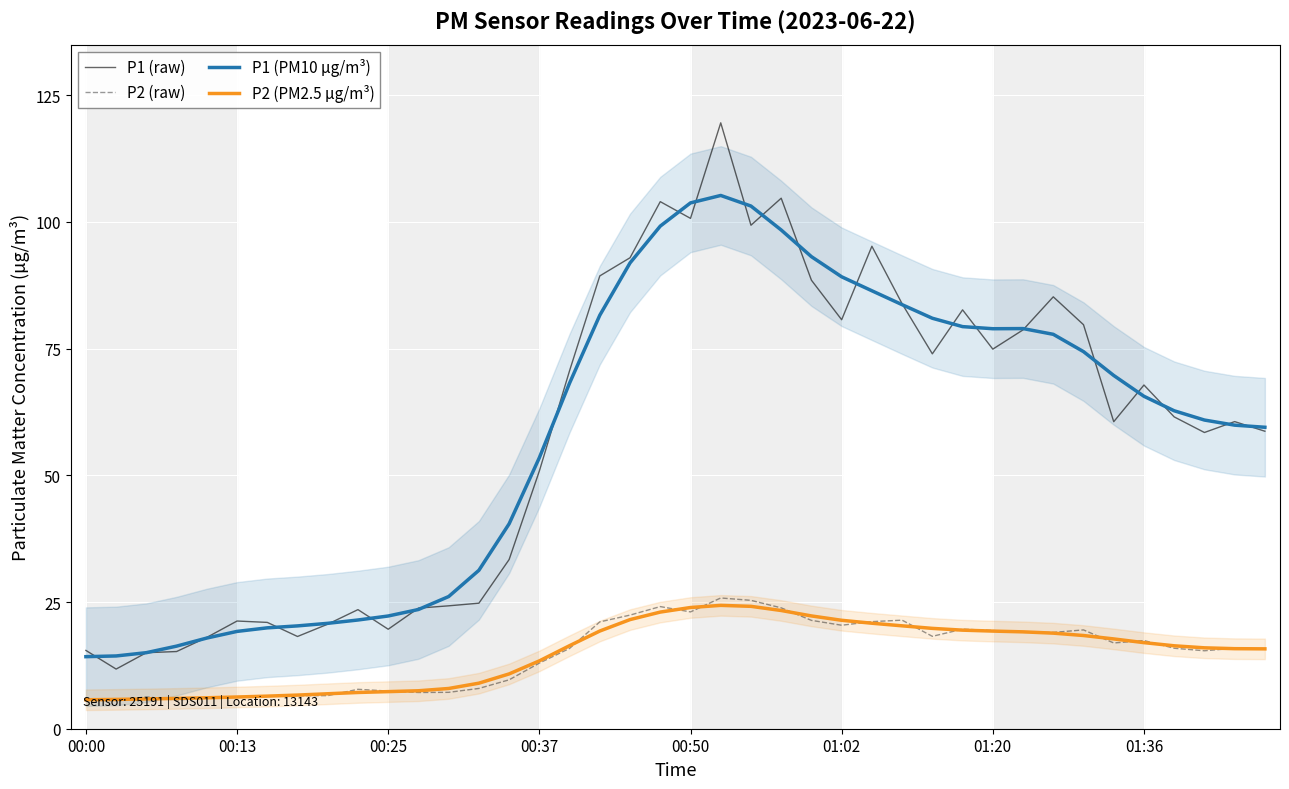

What is the sum of all P1 (PM10 µg/m³) values?

2329.0